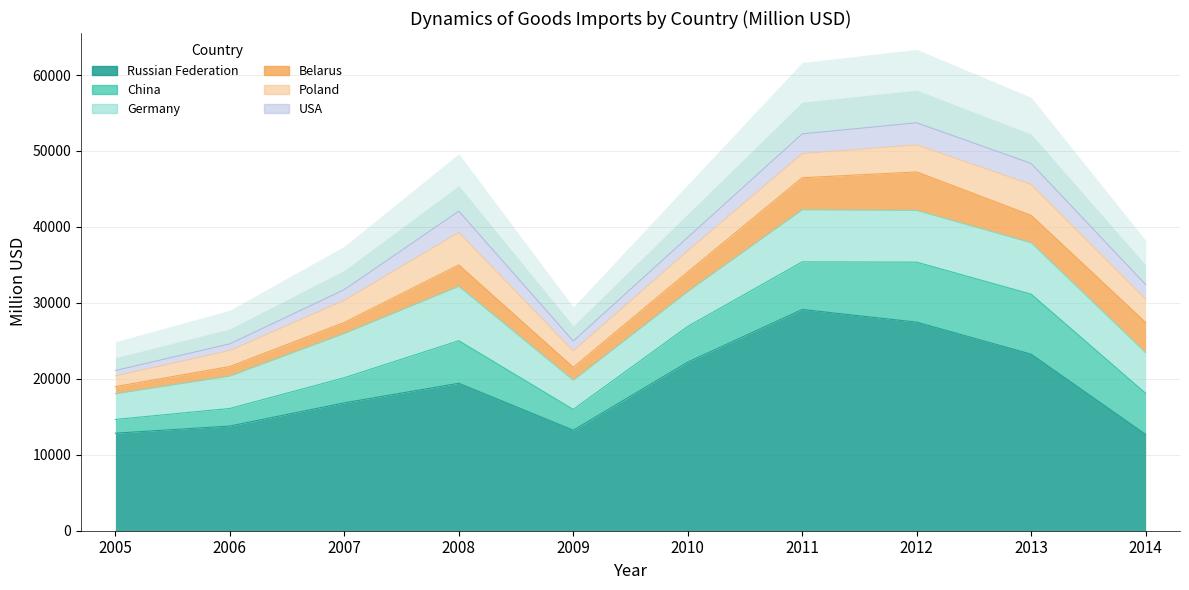

Where is the first local maximum for Russian Federation?

2008